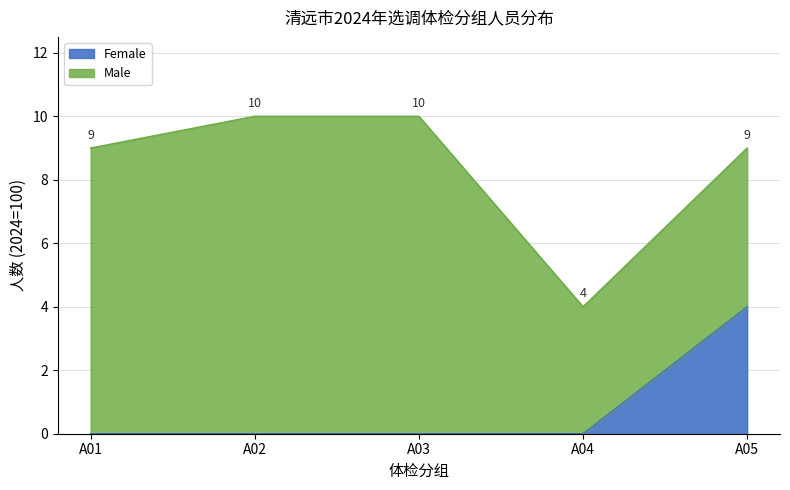

What is the total value across all series at A03?

10